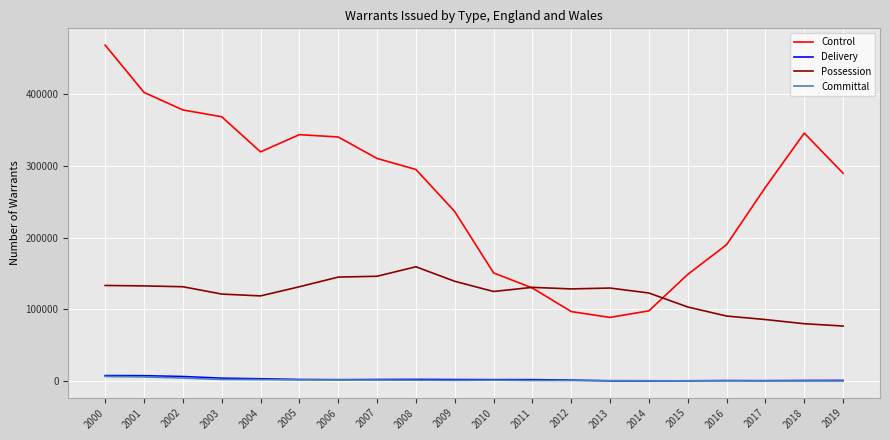

At which category is the sum across all series the highest?

2000